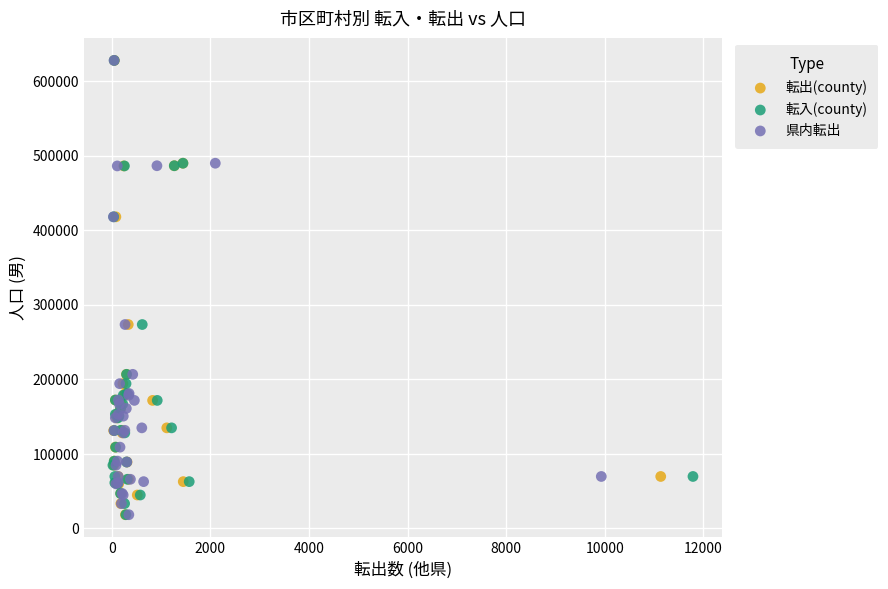

What are all the series names shown in the legend?

転出(county), 転入(county), 県内転出